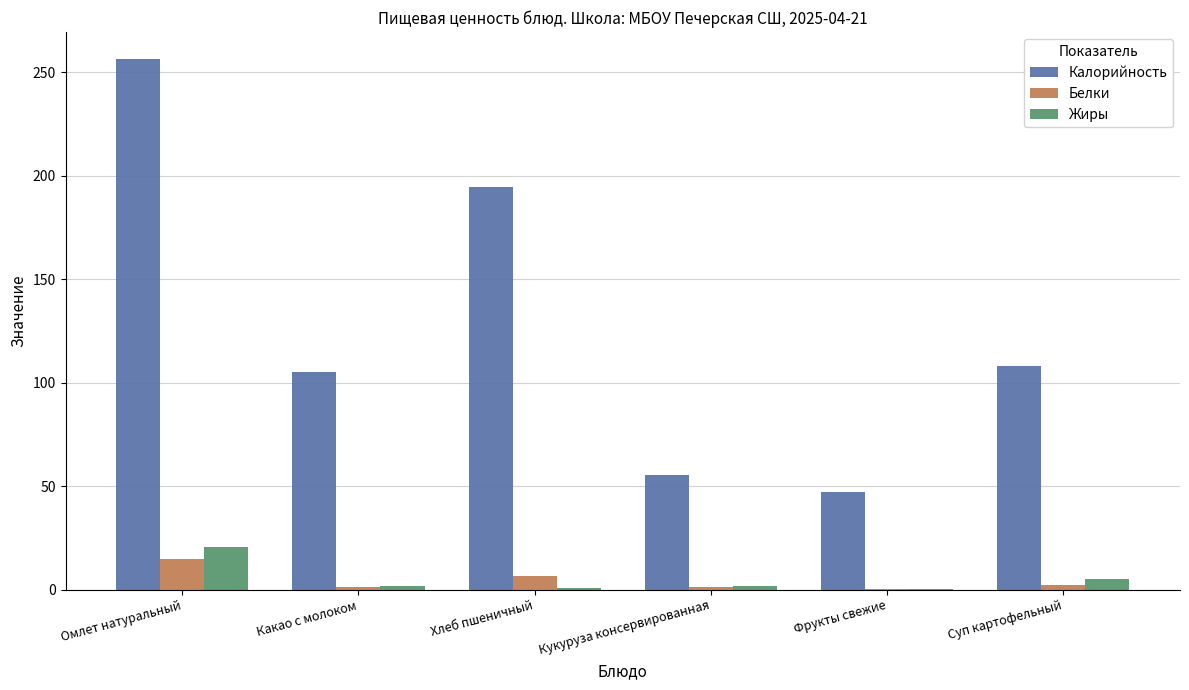

Which series changed the most between Омлет натуральный and Хлеб пшеничный?

Калорийность